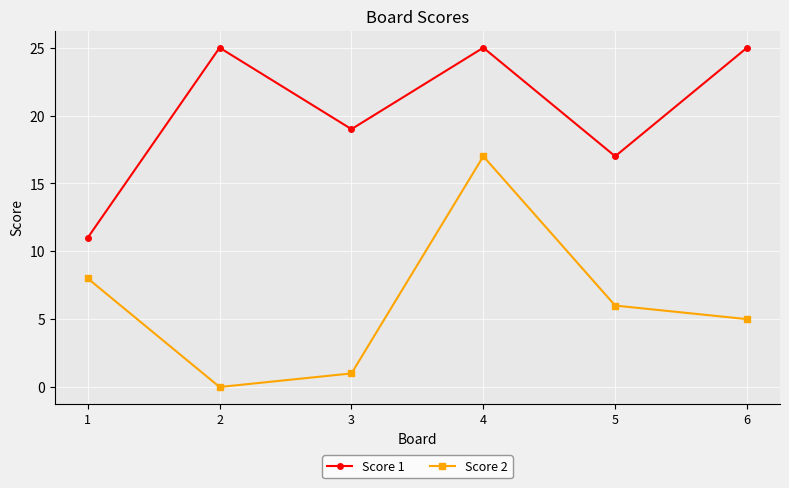

At which category does Score 1 reach its first local peak?

2